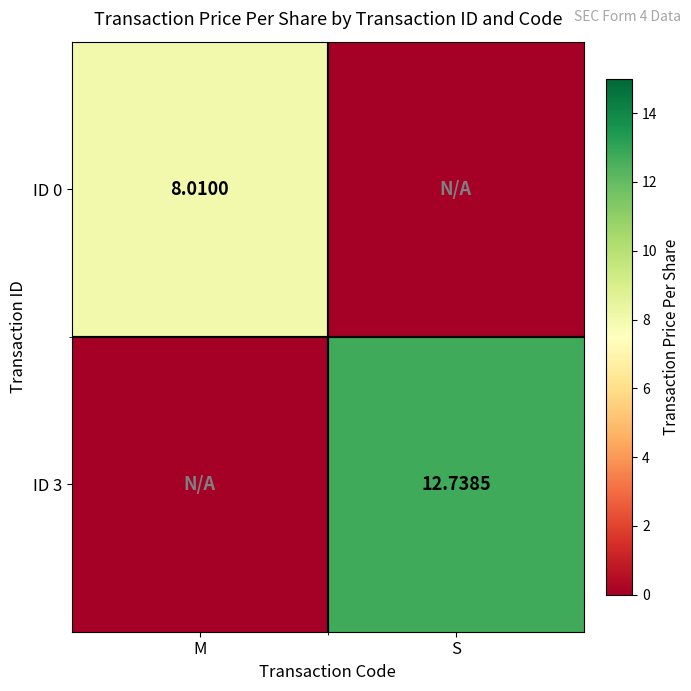

Is the value of ID 3 at S greater than the value of ID 0 at M?

Yes